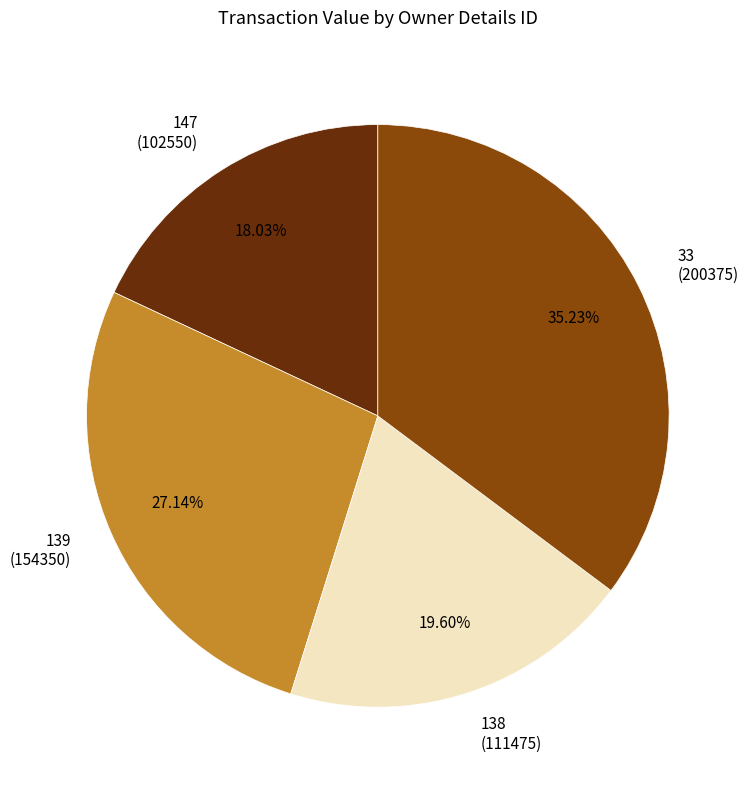

Approximately how many times larger is the value at 147 (102550) compared to 138 (111475)?

0.9